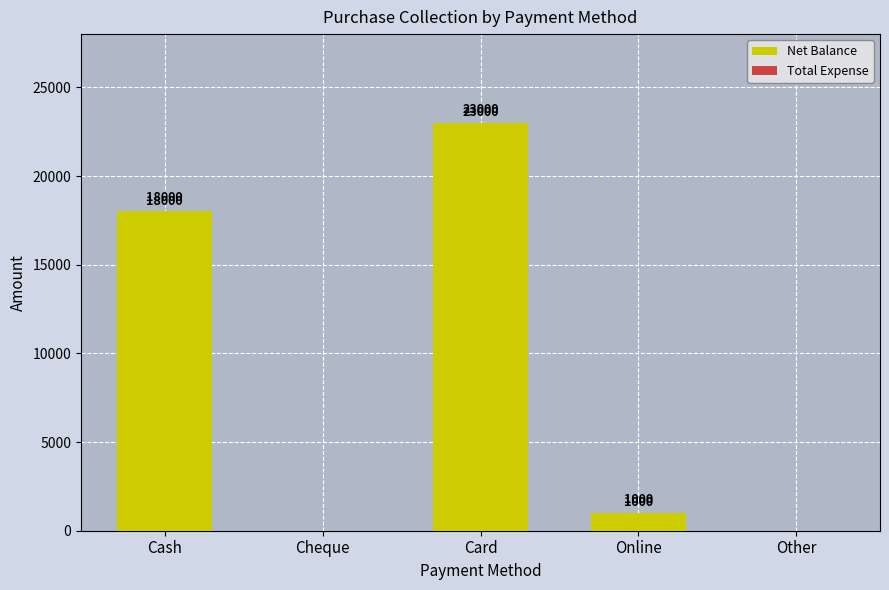

Which label corresponds to the largest value in the chart?

Card